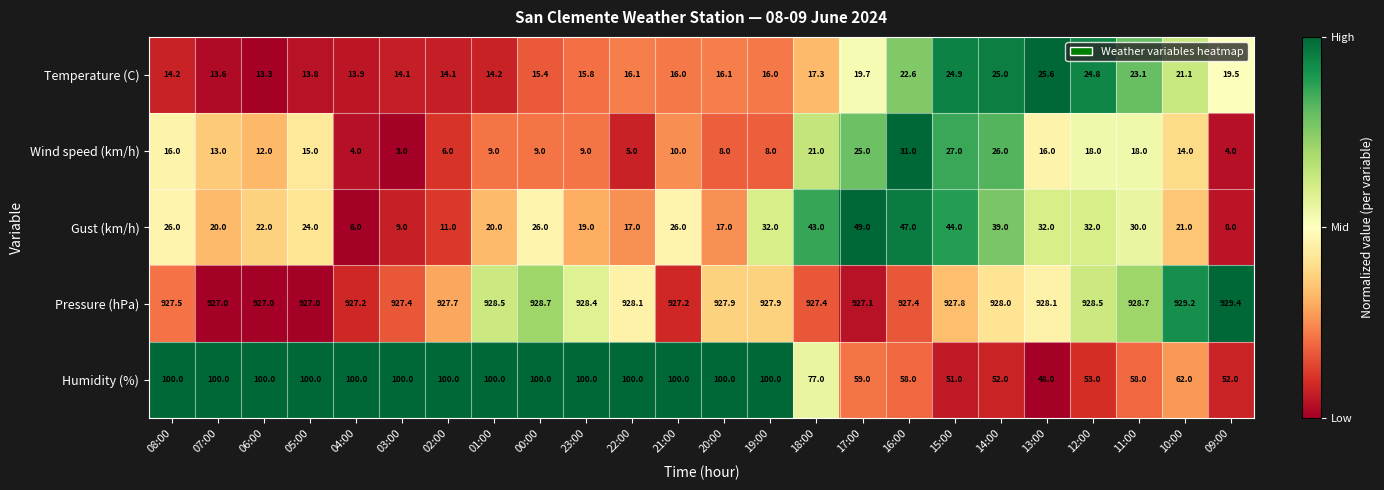

At 13:00, list the series in order from smallest to largest.

Wind speed (km/h), Temperature (C), Gust (km/h), Humidity (%), Pressure (hPa)